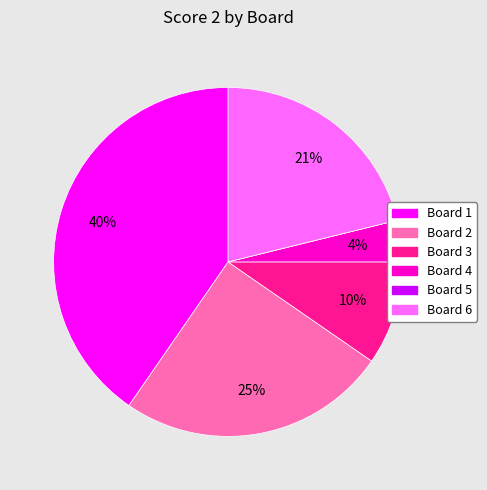

Does Board 6 account for over 50% of the chart?

No